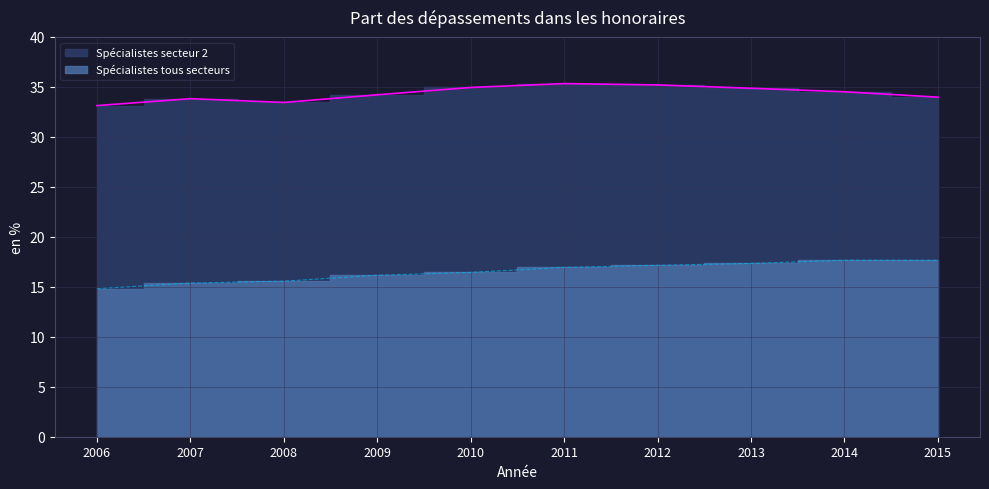

Rank the series by their average value, from highest to lowest.

Spécialistes secteur 2, Spécialistes tous secteurs